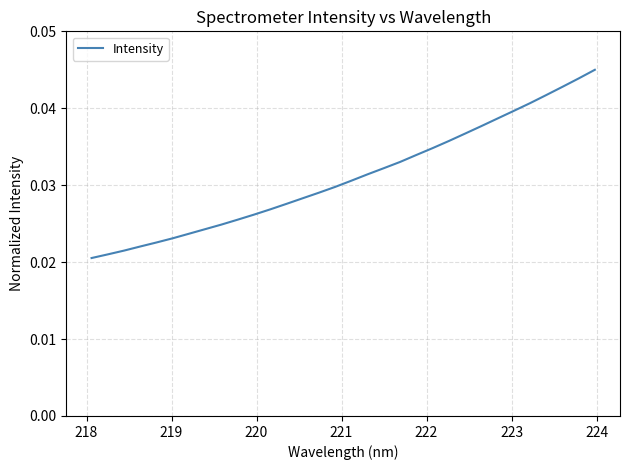

How many lines are shown in the chart?

1